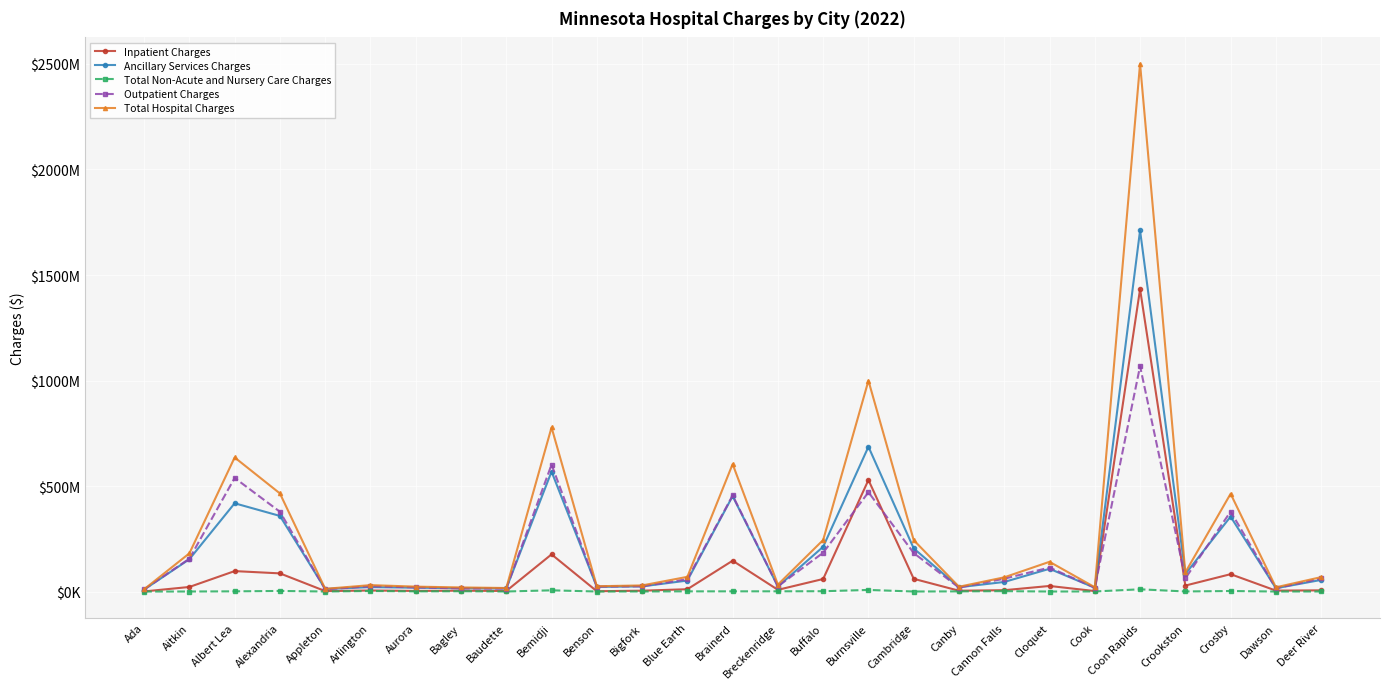

List the series in order of their peak value, highest first.

Total Hospital Charges, Ancillary Services Charges, Inpatient Charges, Outpatient Charges, Total Non-Acute and Nursery Care Charges